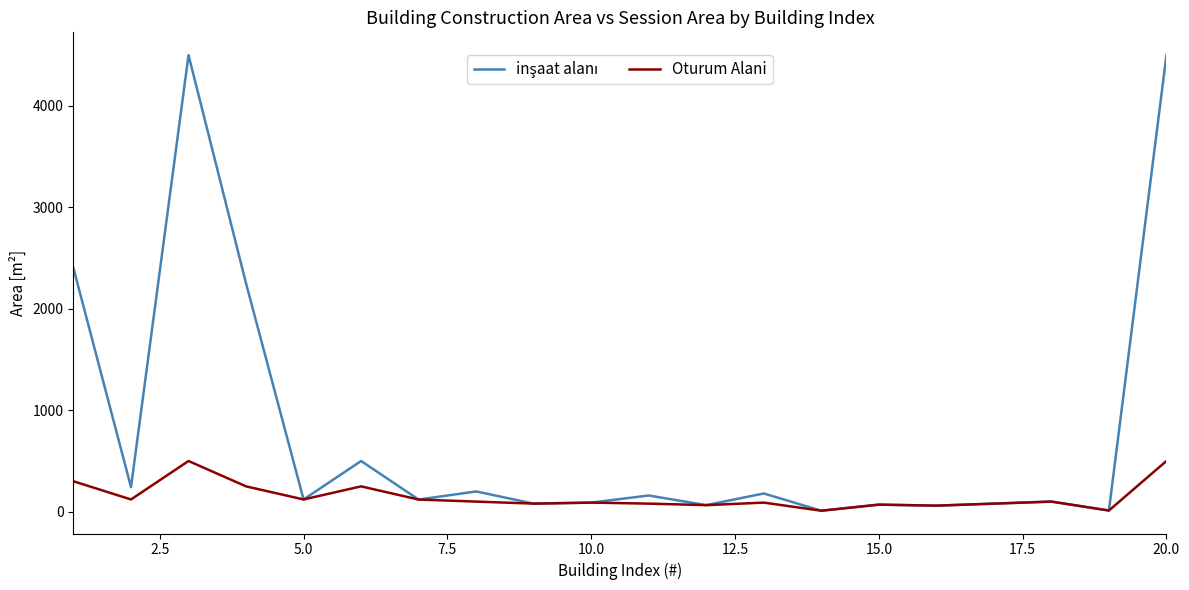

What is the maximum value shown in the chart?

4500